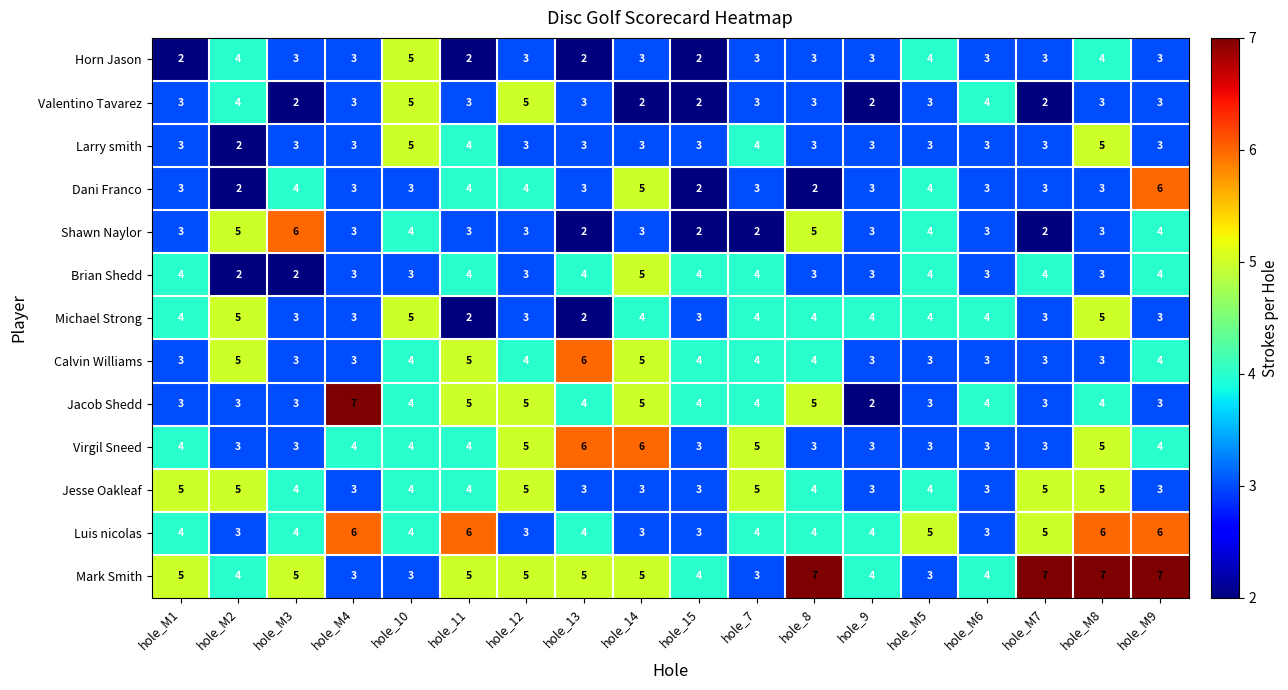

How many distinct data groups are displayed?

13